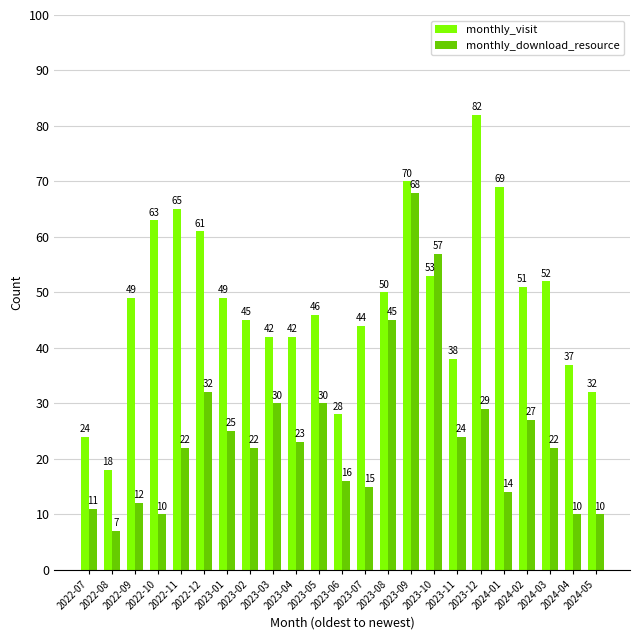

Reading right to left, what are all the values shown in this chart?

monthly_visit: 2024-05=32	2024-04=37	2024-03=52	2024-02=51	2024-01=69	2023-12=82	2023-11=38	2023-10=53	2023-09=70	2023-08=50	2023-07=44	2023-06=28	2023-05=46	2023-04=42	2023-03=42	2023-02=45	2023-01=49	2022-12=61	2022-11=65	2022-10=63	2022-09=49	2022-08=18	2022-07=24
monthly_download_resource: 2024-05=10	2024-04=10	2024-03=22	2024-02=27	2024-01=14	2023-12=29	2023-11=24	2023-10=57	2023-09=68	2023-08=45	2023-07=15	2023-06=16	2023-05=30	2023-04=23	2023-03=30	2023-02=22	2023-01=25	2022-12=32	2022-11=22	2022-10=10	2022-09=12	2022-08=7	2022-07=11